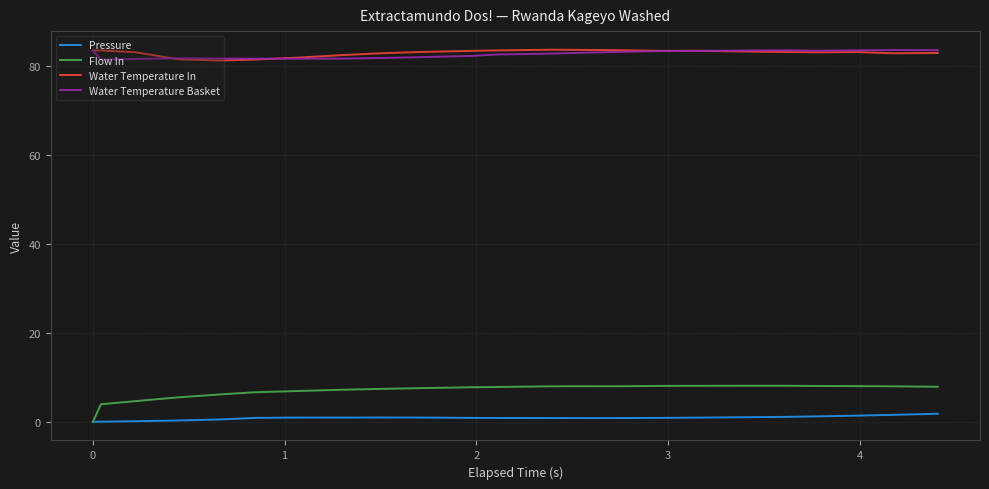

Which series has the widest spread of values?

Flow In